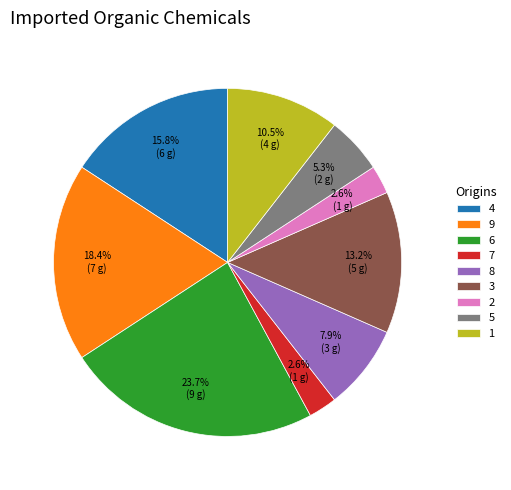

How many slices are in this pie chart?

9